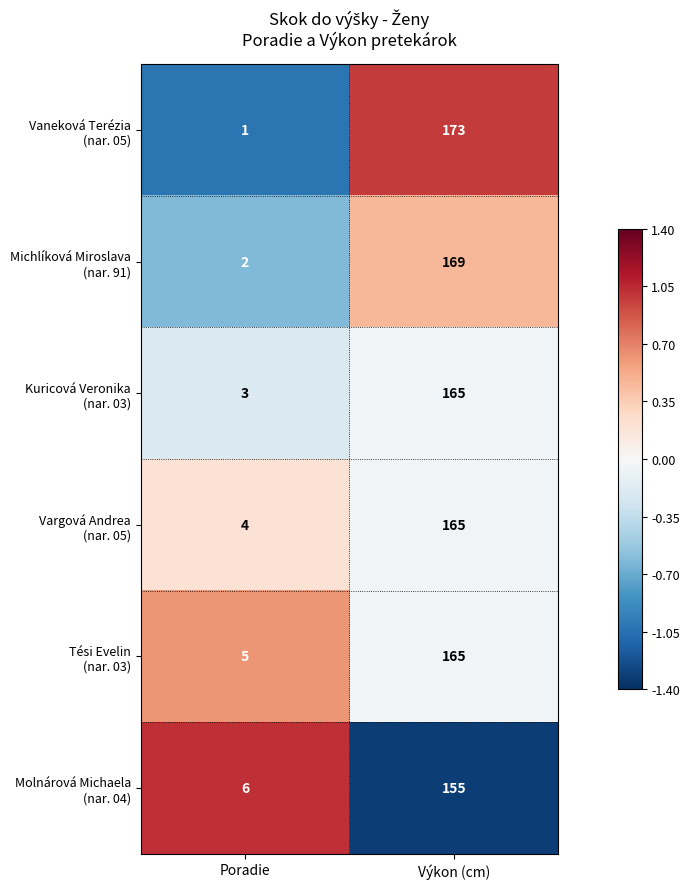

At which category is the sum across all series the highest?

Výkon (cm)